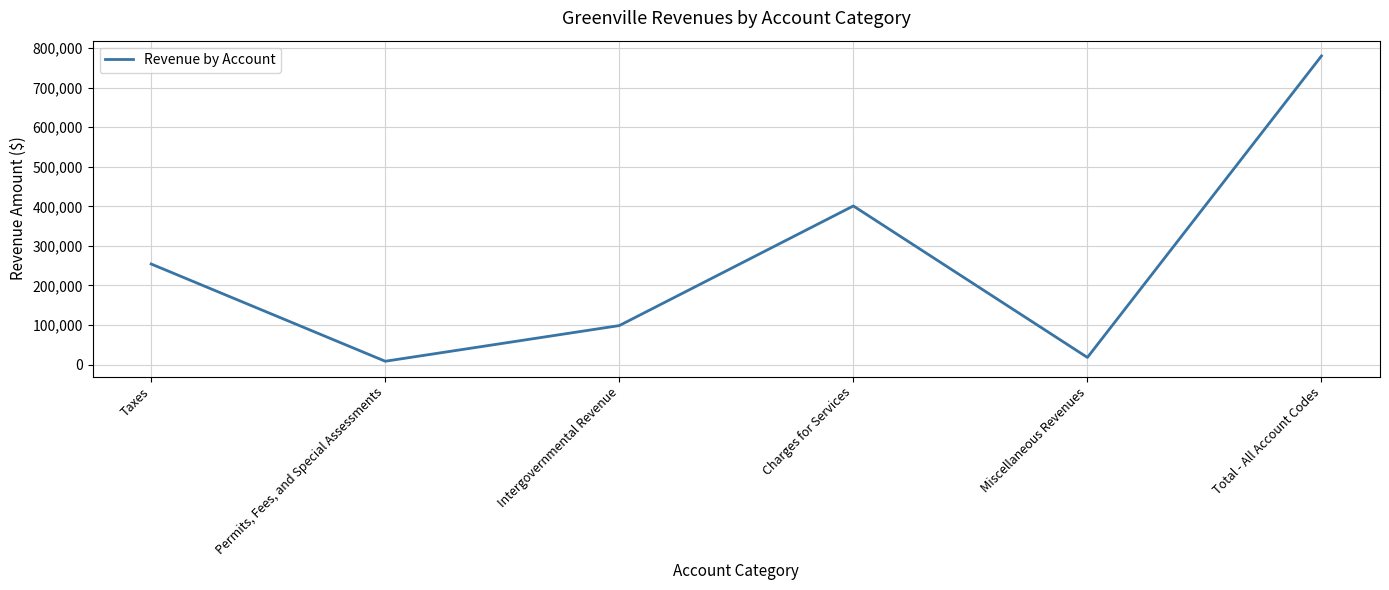

What is the difference between the values at Permits, Fees, and Special Assessments and Charges for Services?

392525